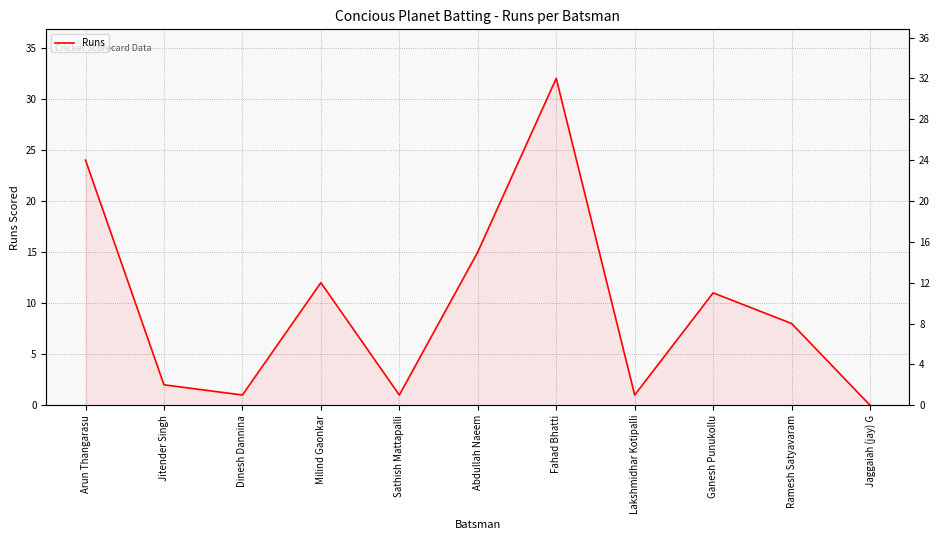

How many distinct data groups are displayed?

1